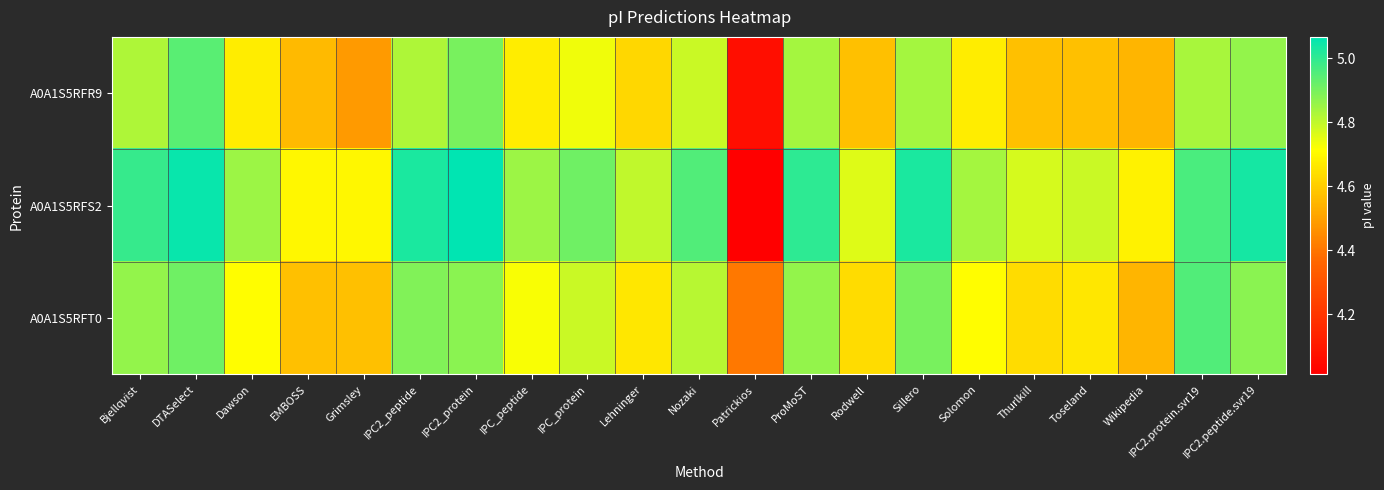

Which series has the widest spread of values?

A0A1S5RFS2